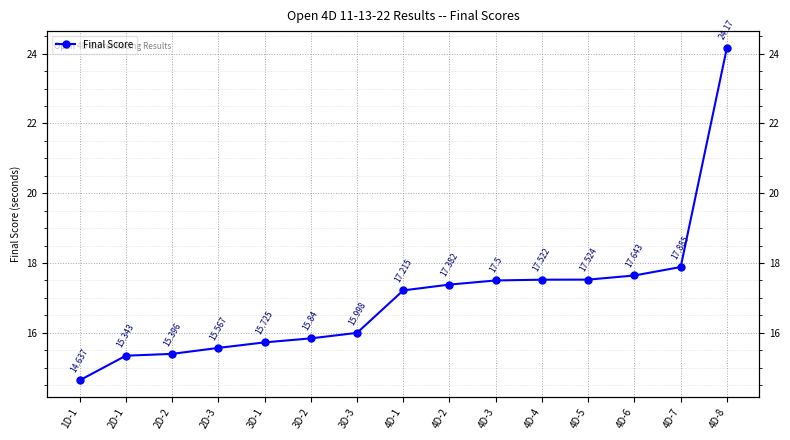

The value at 1D-1 is 3.6. True or false?

False